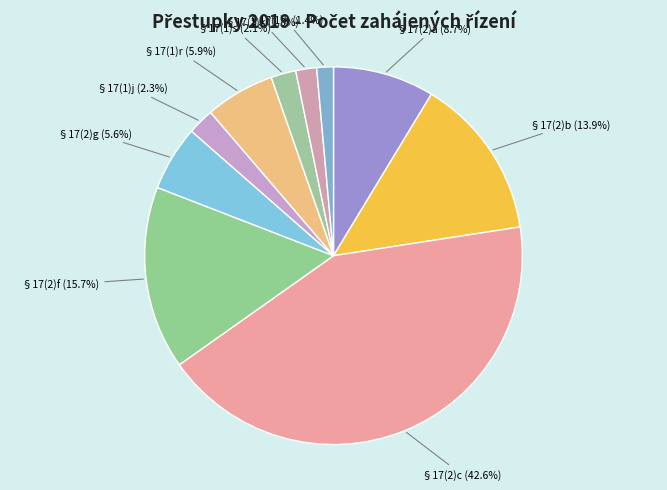

To the nearest percent, what percentage of the pie is §17(2)f?

16%